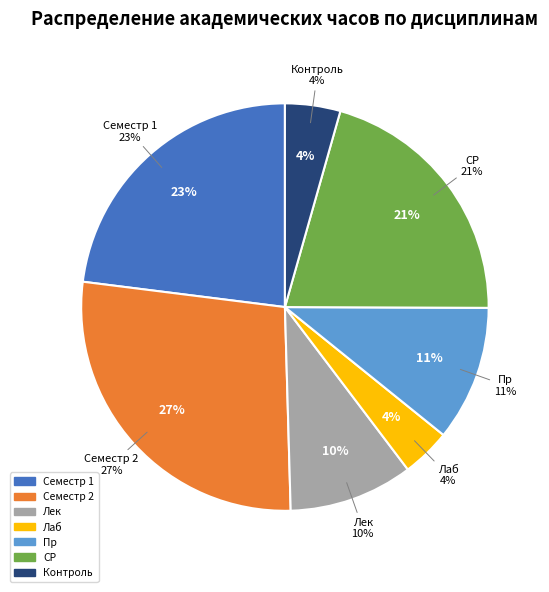

Combined, do СР and Пр account for over 50%?

No